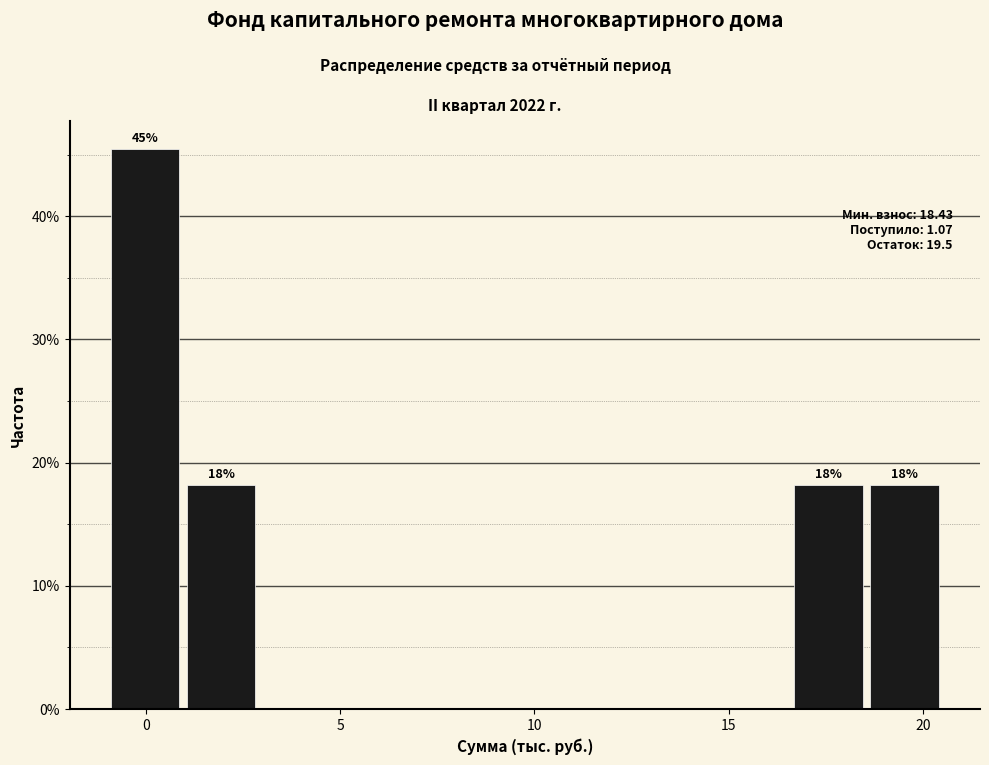

Around what value on the x-axis is the tallest bar? Give the approximate position of its centre, as read against the axis.

0.0